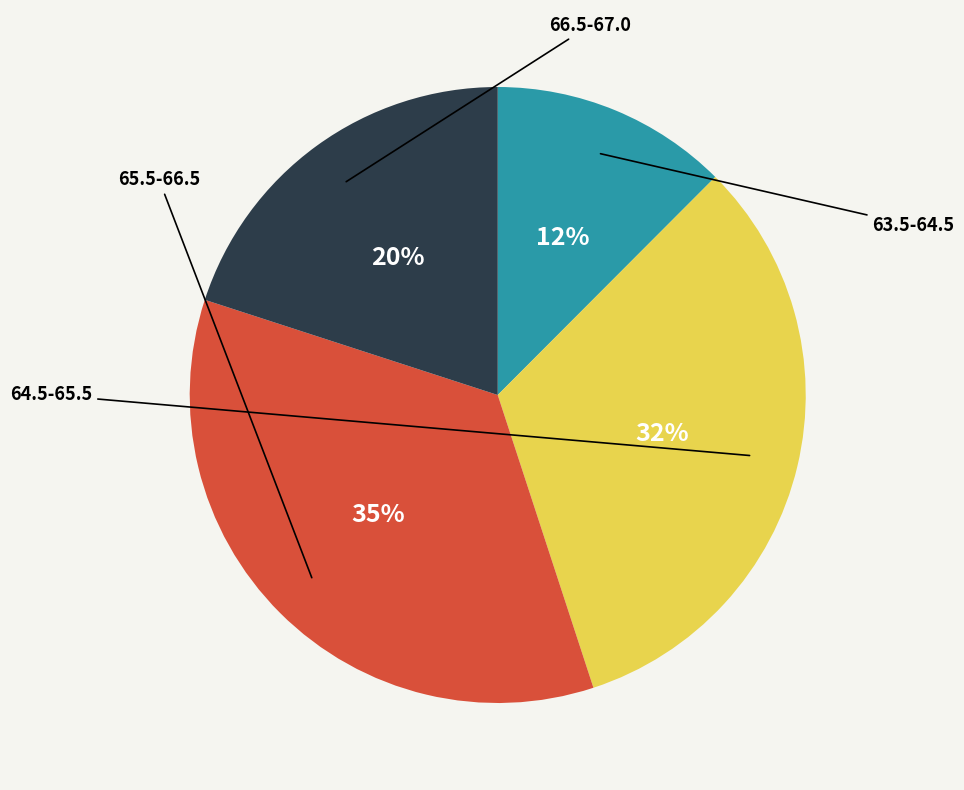

How many segments does this pie chart have?

4